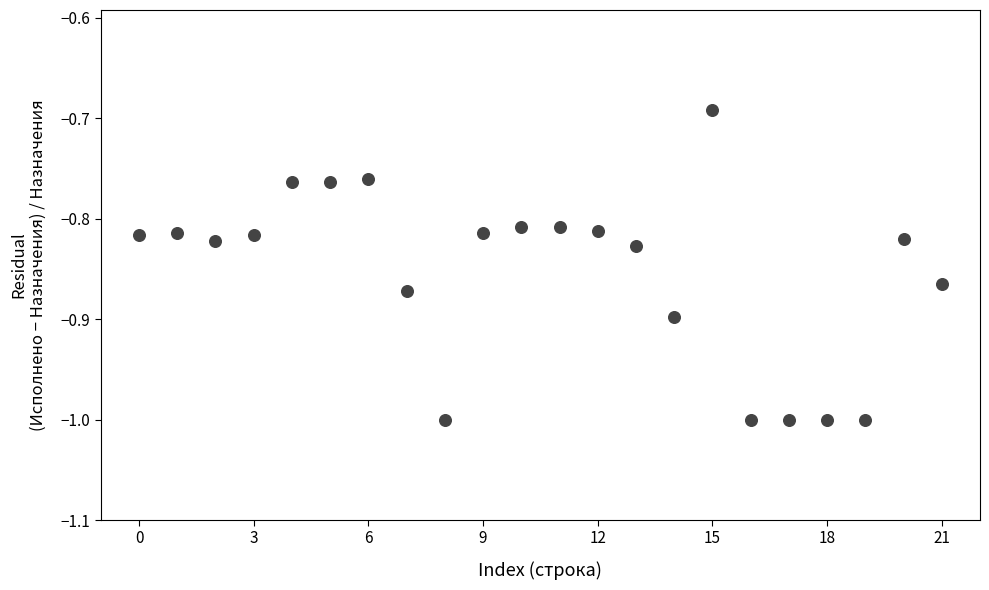

What is the range of Y values (max minus min)?

0.3